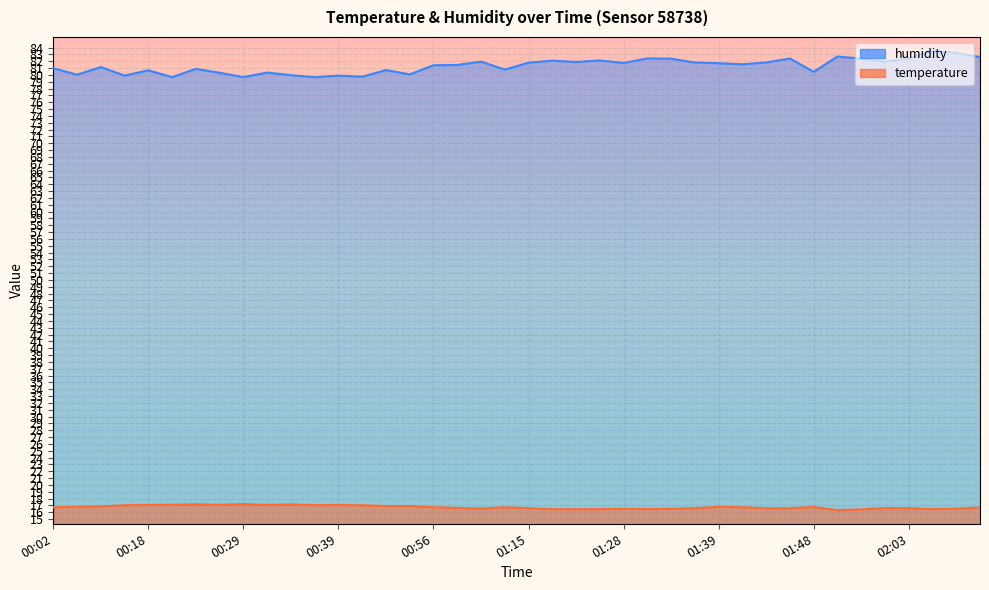

Is it true that temperature equals 16.9 at 00:45?

True